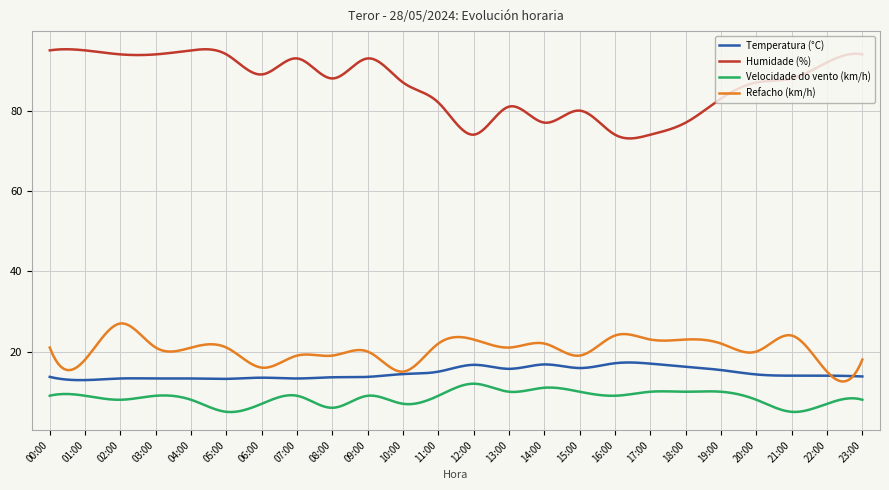

What is the minimum value for Refacho (km/h)?

12.5